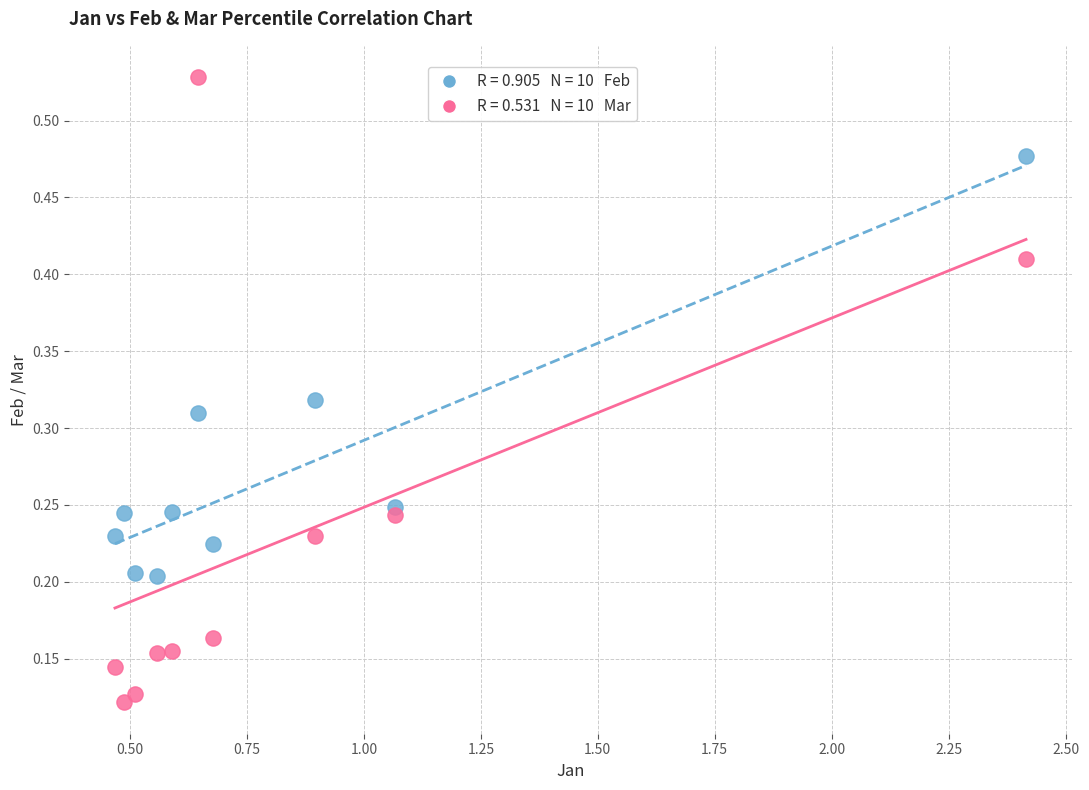

Across all data points, what is the range of X values (max minus min)?

1.9